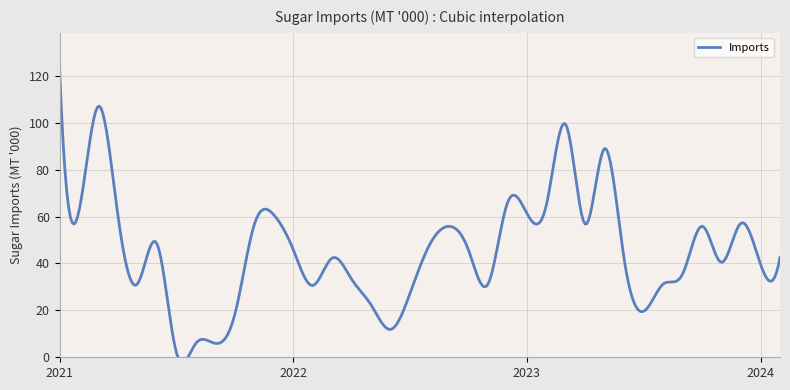

What is the ratio of the value at 2021-04 to the value at 2021-05?

1.9